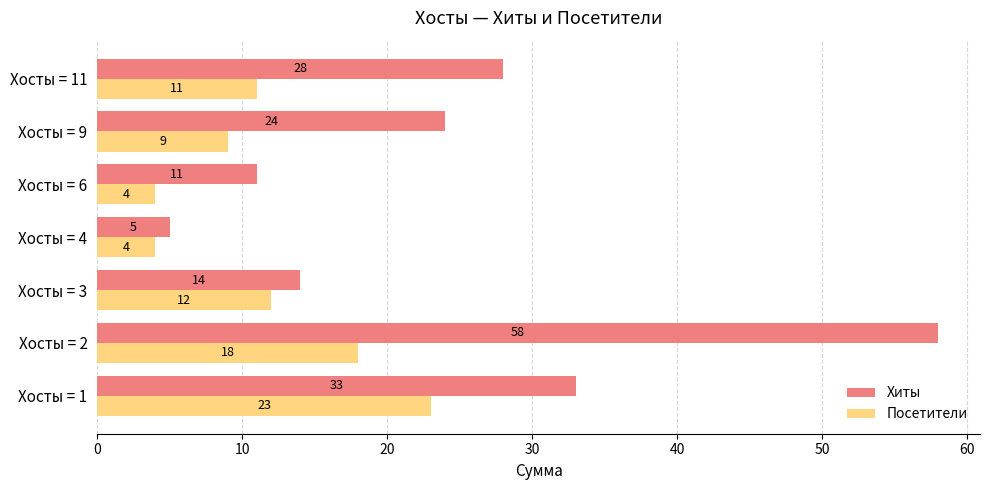

How many values in the Посетители series are below 11?

3